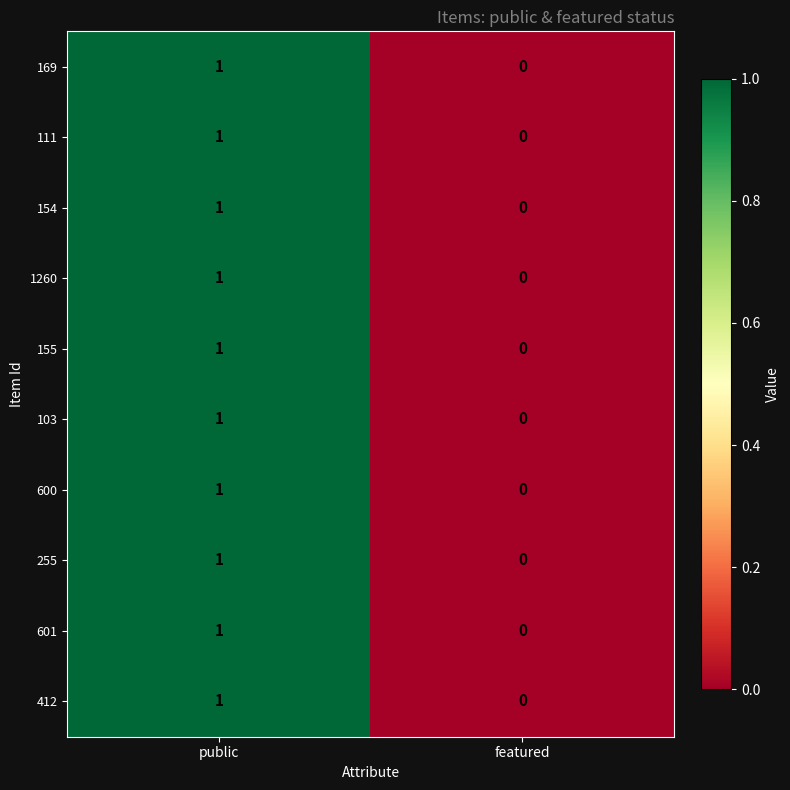

At which label does 169 reach its minimum?

featured